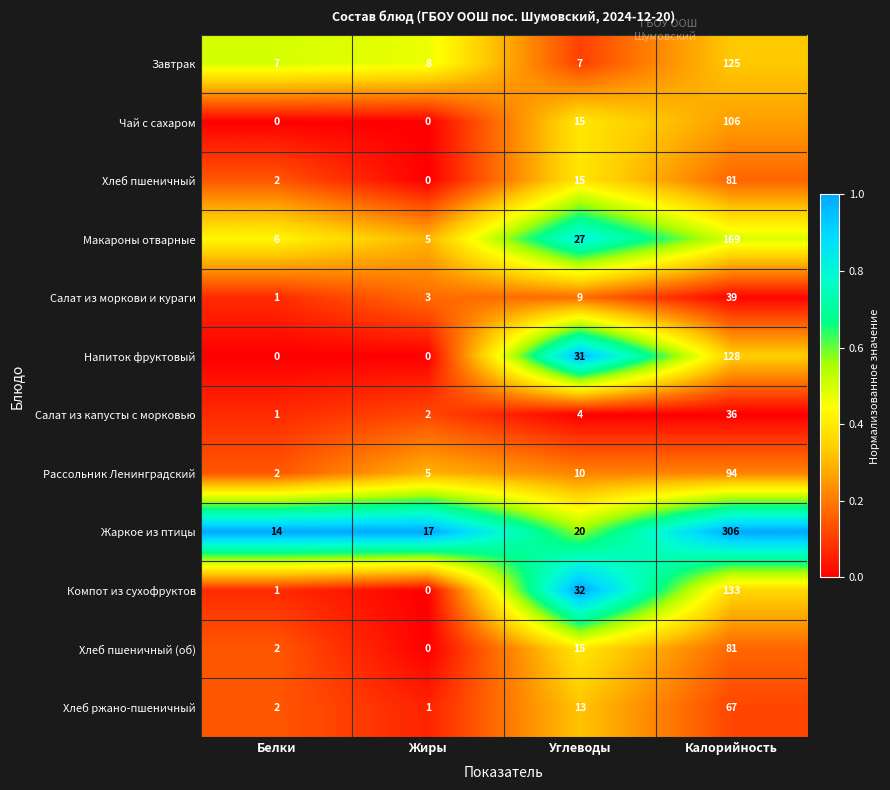

At which category does the chart reach its peak across all series?

Калорийность